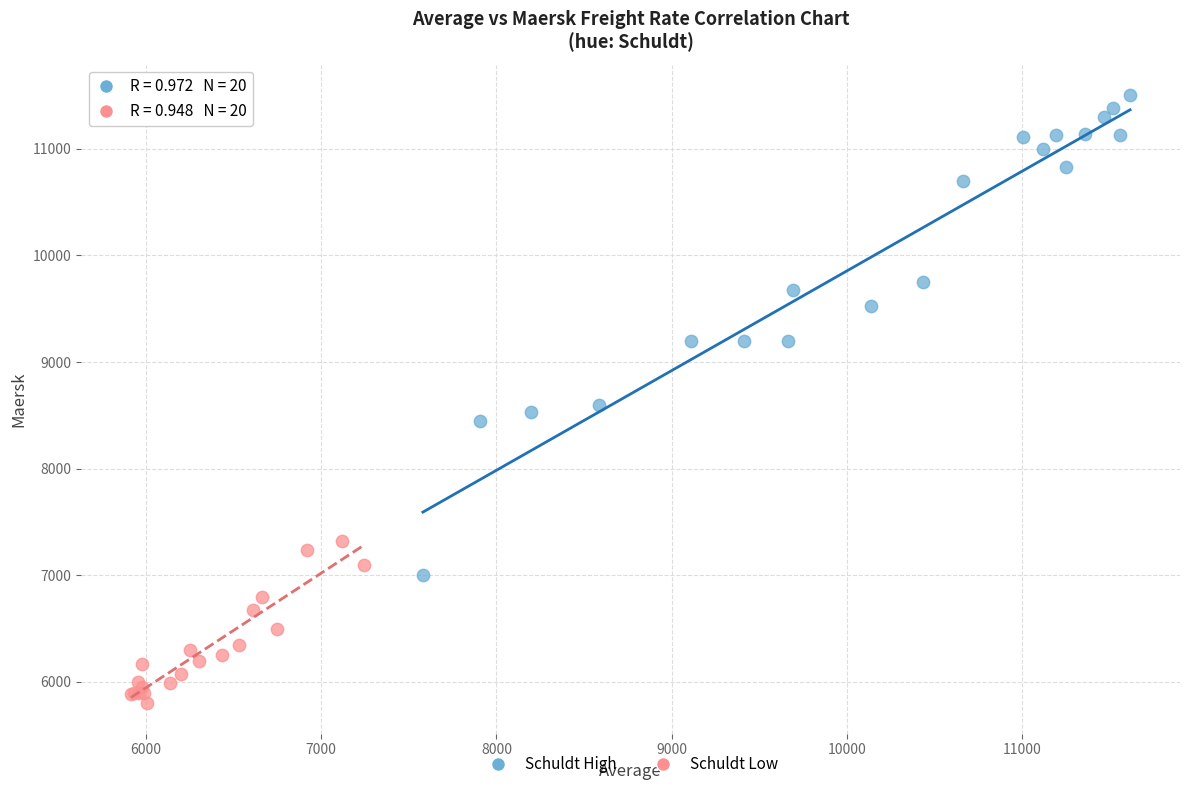

Which series contains the highest Y value?

Schuldt High